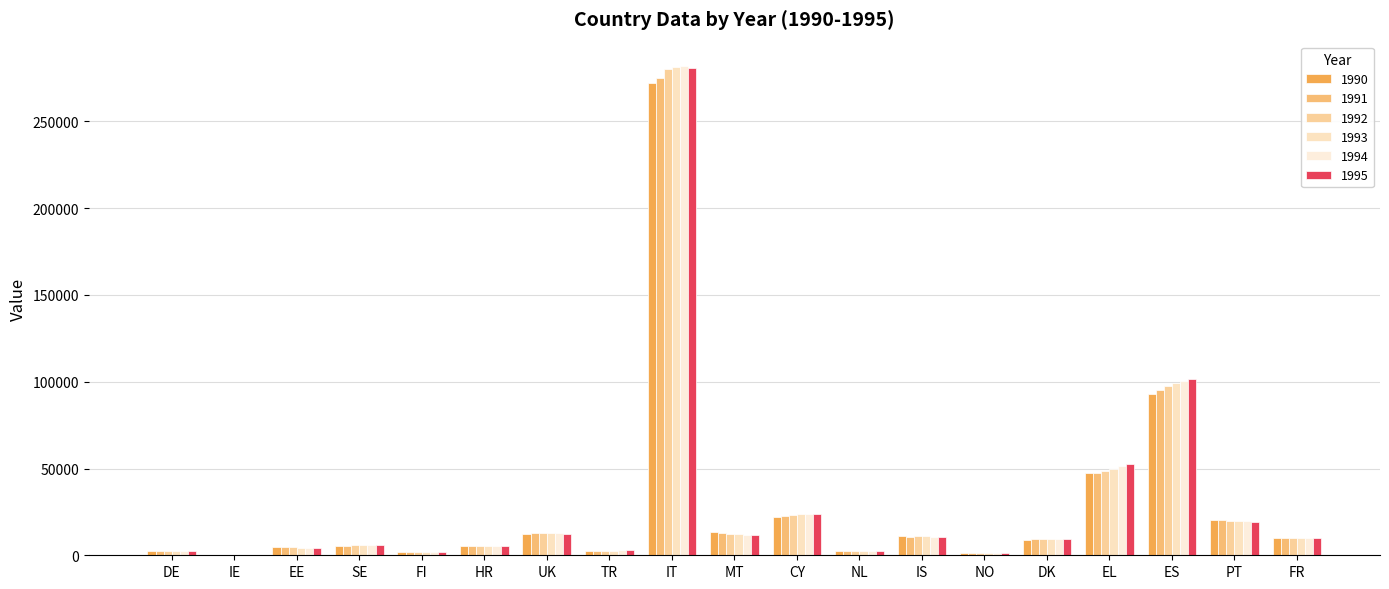

What is the difference between the 1995 values at CY and PT?

4758